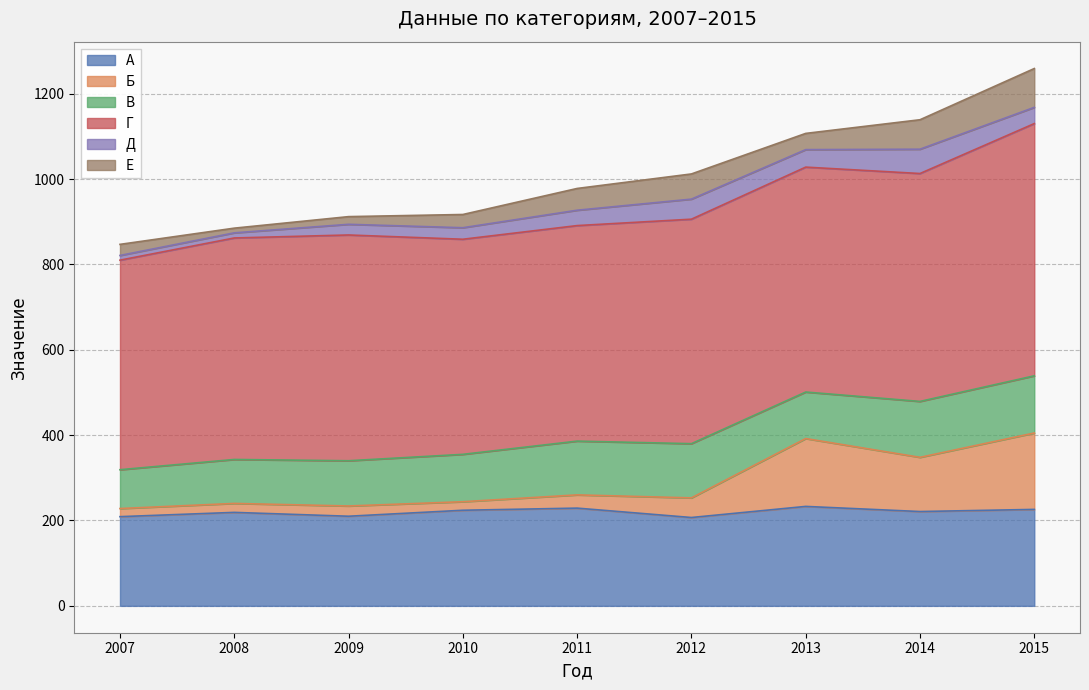

What are all the series names shown in the legend?

А, Б, В, Г, Д, Е